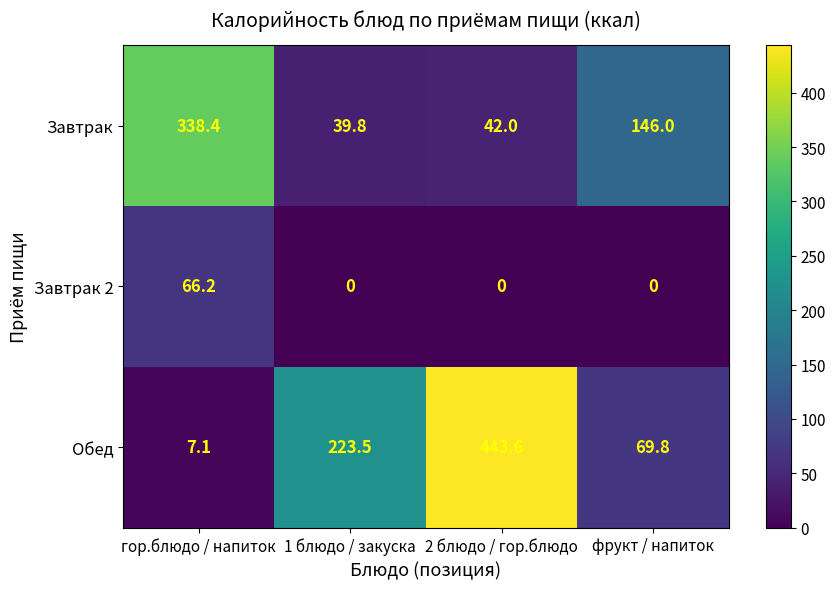

What is the difference between the maximum and minimum values in the Завтрак 2 series?

66.2